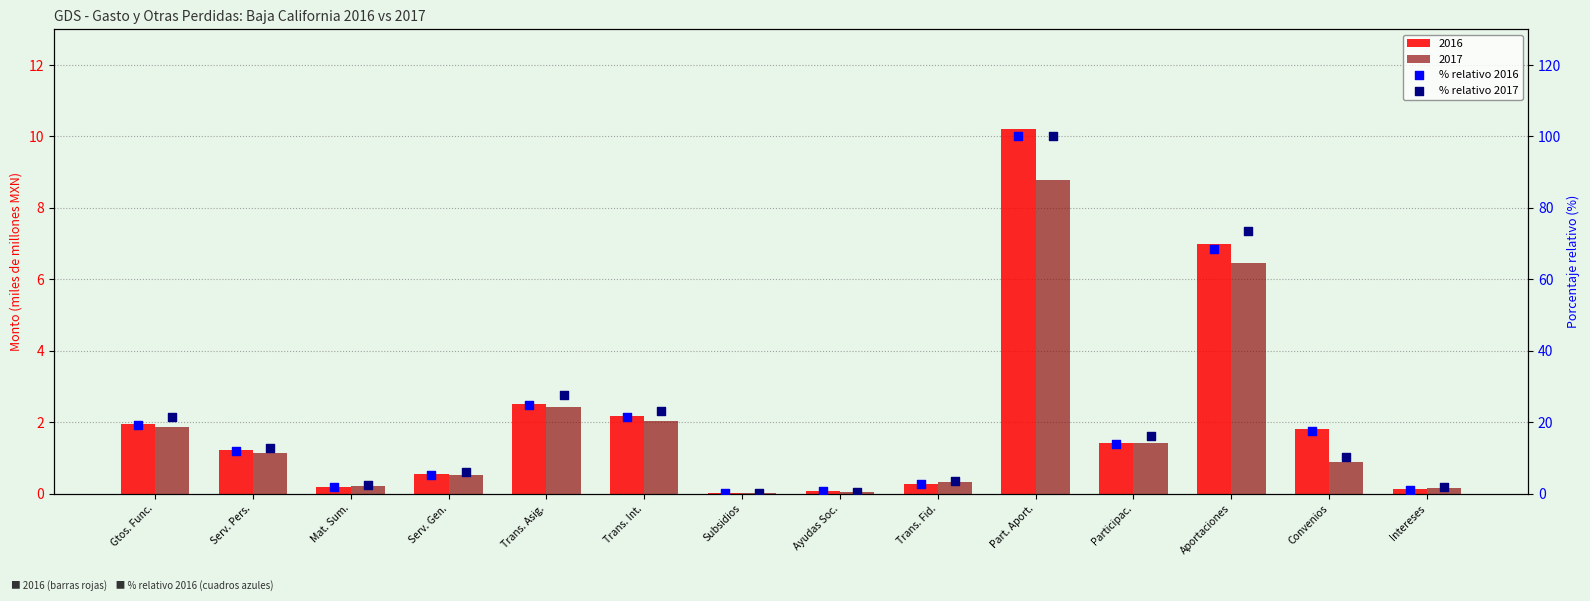

Which series contains the highest Y value?

% relativo 2016